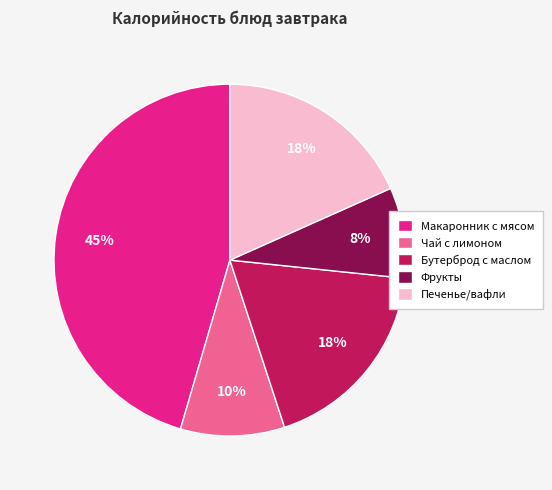

Which slice is the largest?

Макаронник с мясом